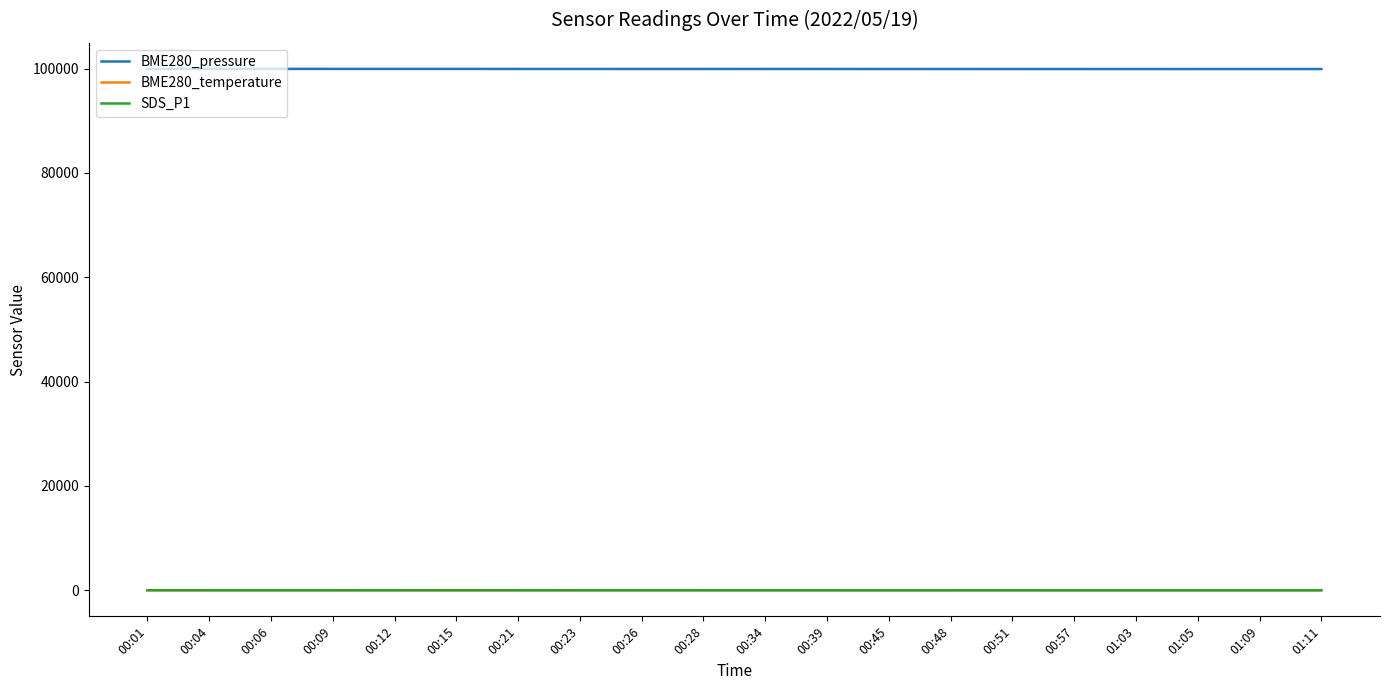

What are all the series names shown in the legend?

BME280_pressure, BME280_temperature, SDS_P1